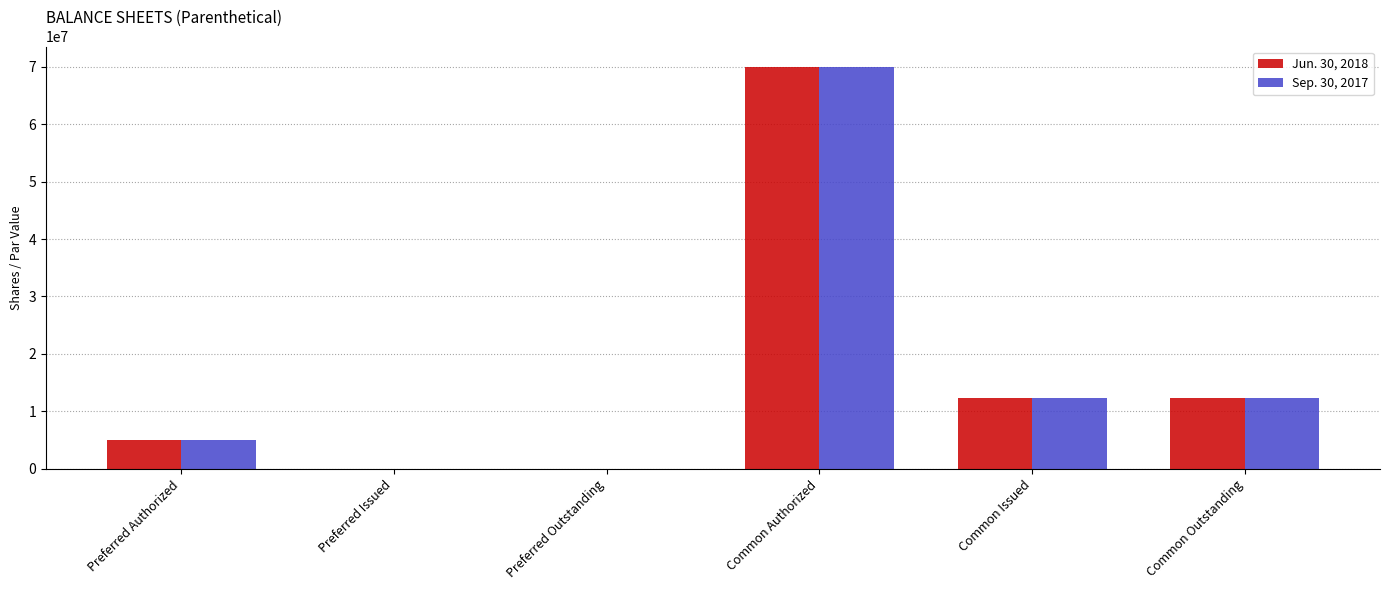

The Jun. 30, 2018 series shows 5000000 at Preferred Authorized. True or false?

True